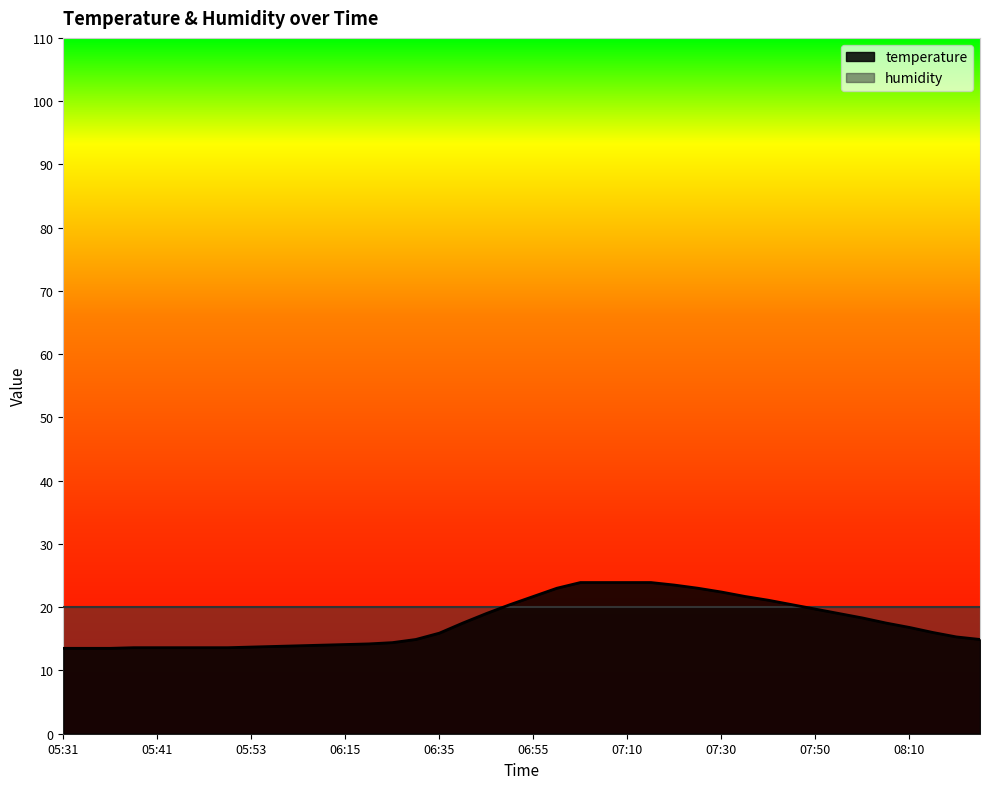

Does the chart display data point markers on the line(s)?

No